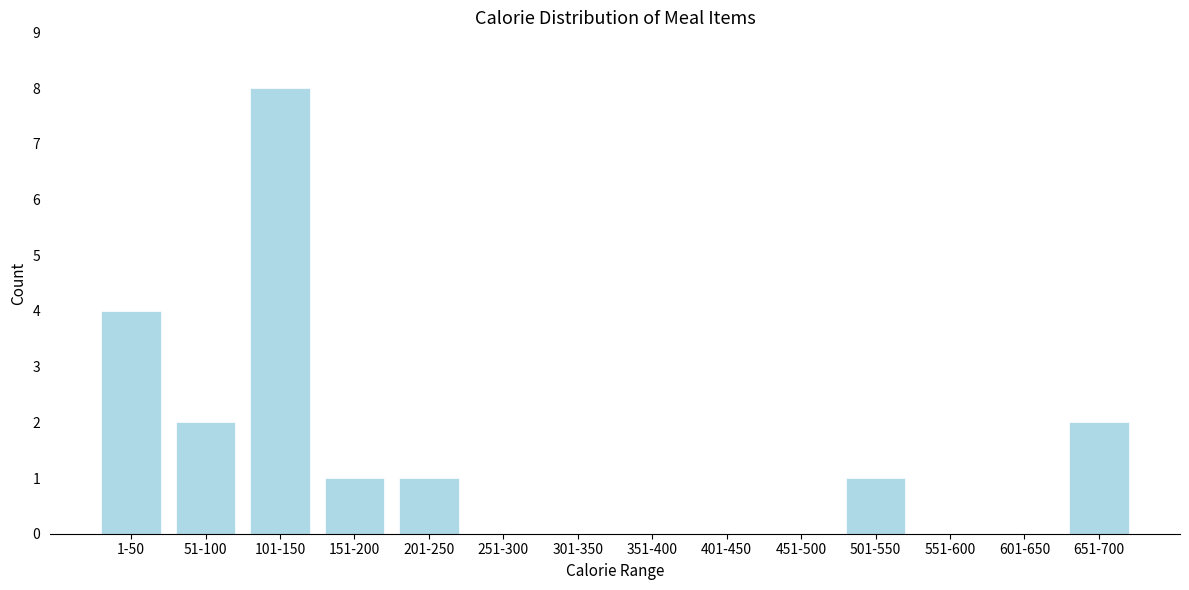

Reading left to right, extract all data points from this chart.

1-50=4	51-100=2	101-150=8	151-200=1	201-250=1	251-300=0	301-350=0	351-400=0	401-450=0	451-500=0	501-550=1	551-600=0	601-650=0	651-700=2